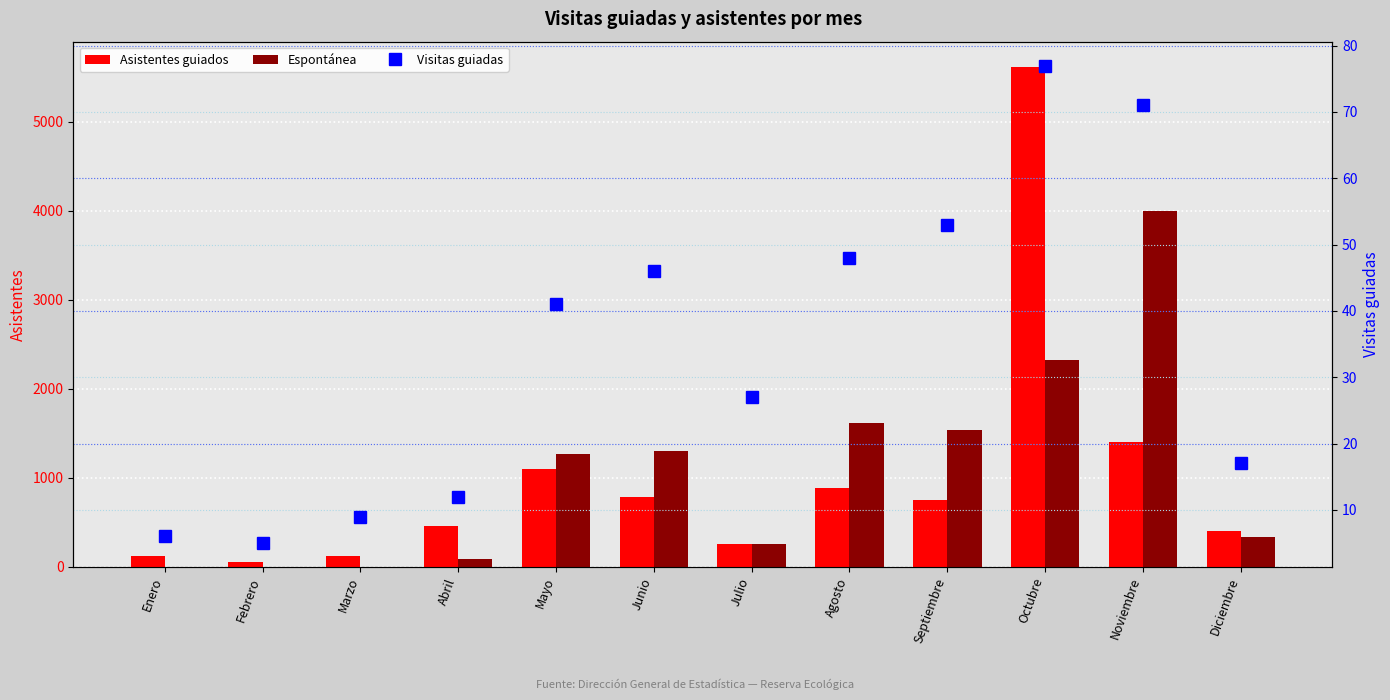

What is the maximum value shown in the chart?

5617